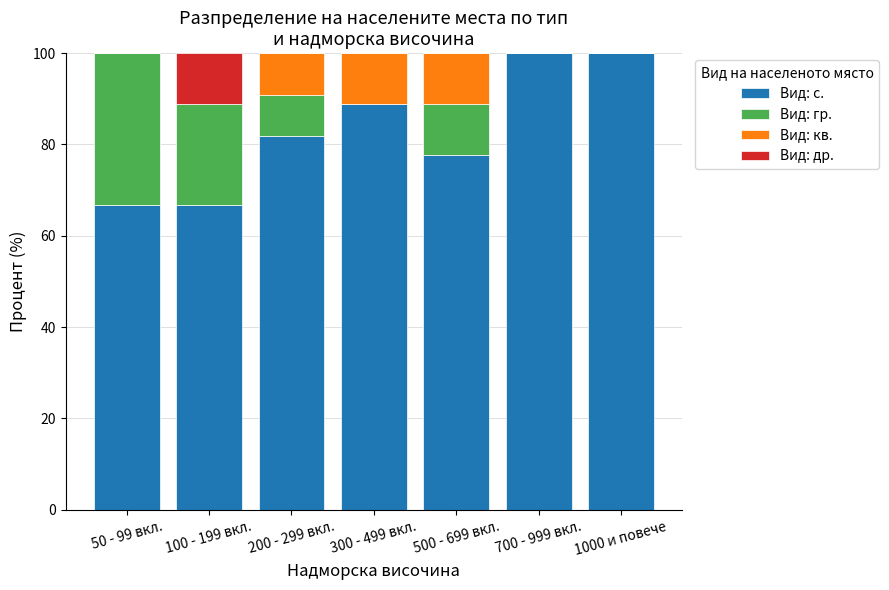

What is the total value across all series at 200 - 299 вкл.?

100.0